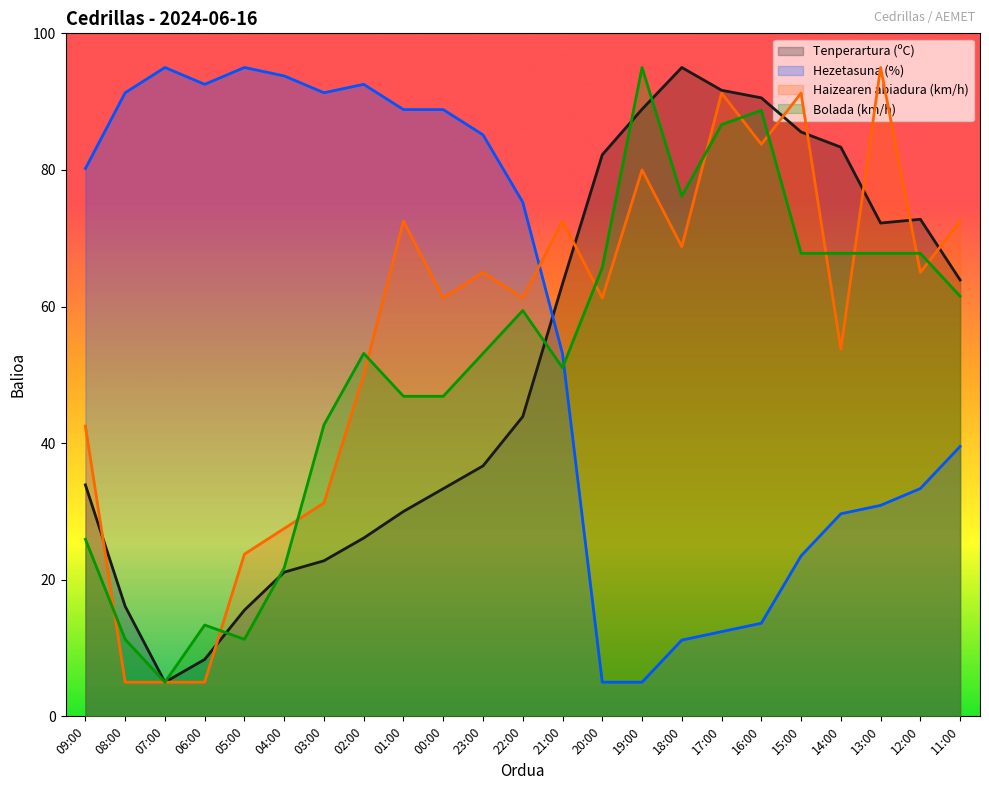

What is the difference between the maximum and second lowest values in the Hezetasuna (%) series?

90.0